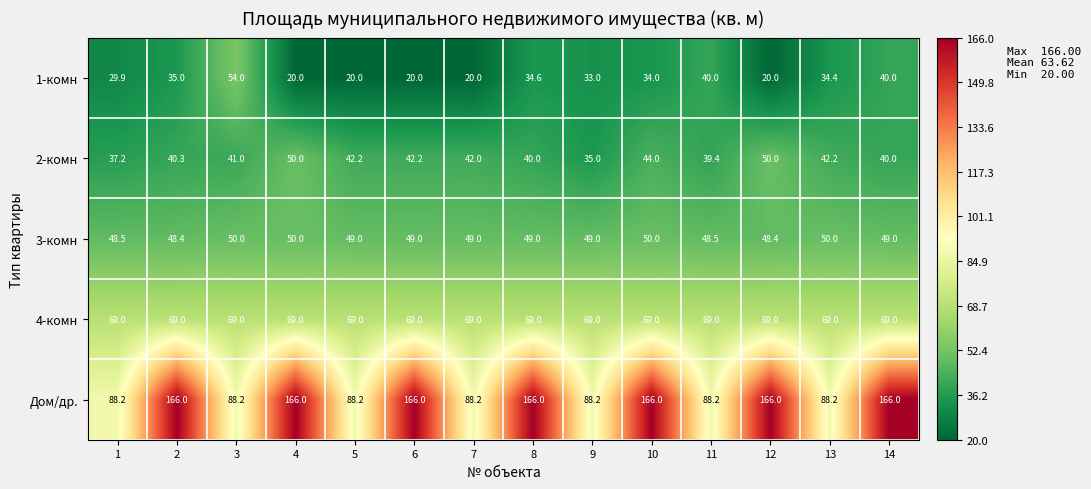

What is the minimum value shown in the chart?

20.0